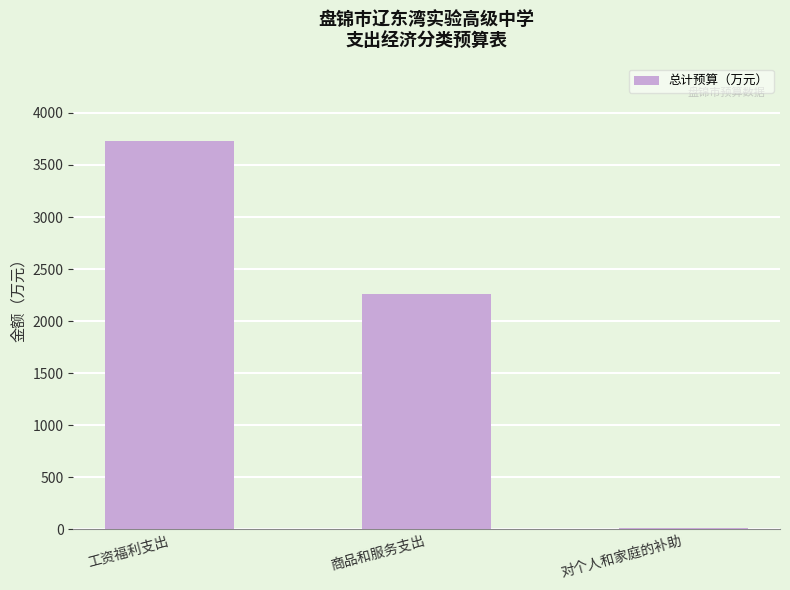

Which label corresponds to the largest value in the chart?

工资福利支出